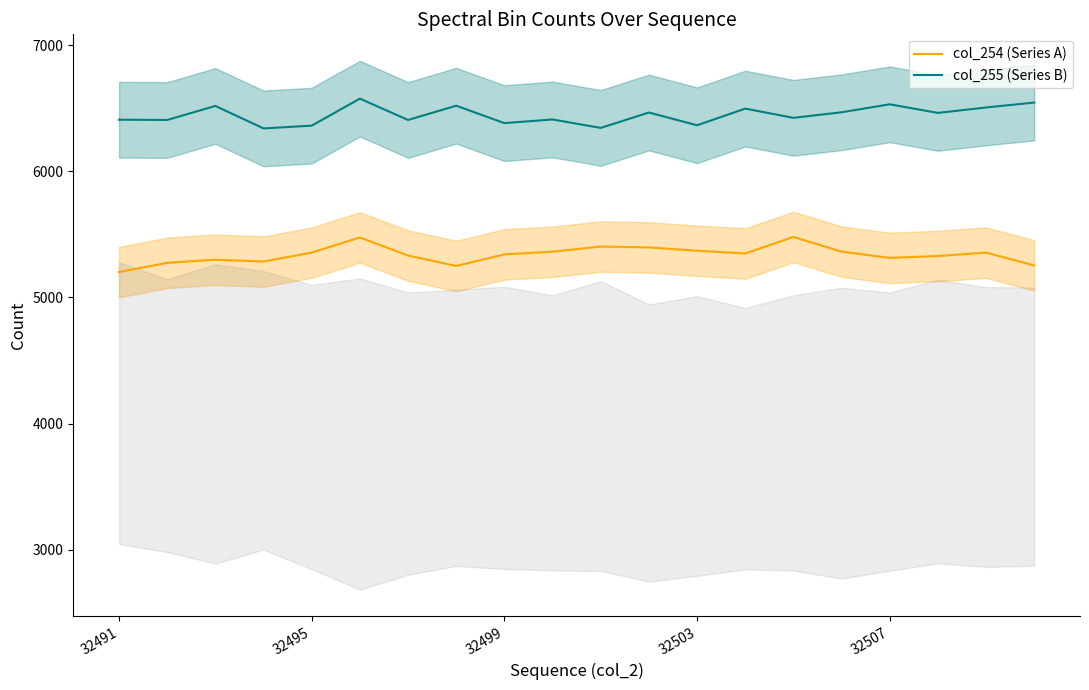

Reading left to right, transcribe all the data shown in this chart.

col_254 (Series A): 5201	5274	5299	5284	5355	5475	5332	5249	5341	5362	5403	5396	5370	5348	5479	5363	5313	5328	5355	5253
col_255 (Series B): 6408	6406	6517	6339	6361	6575	6406	6519	6381	6410	6343	6465	6364	6496	6423	6467	6530	6462	6505	6544